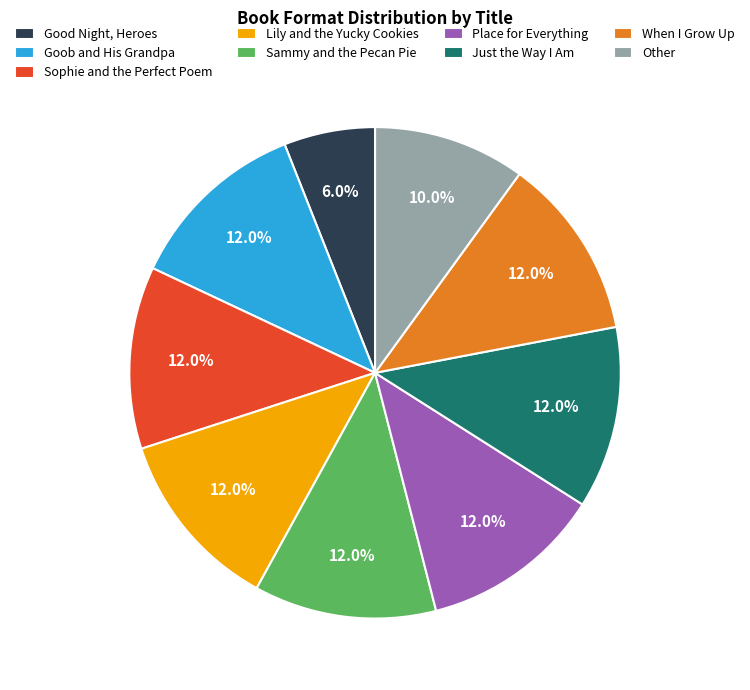

How many slices are in this pie chart?

9